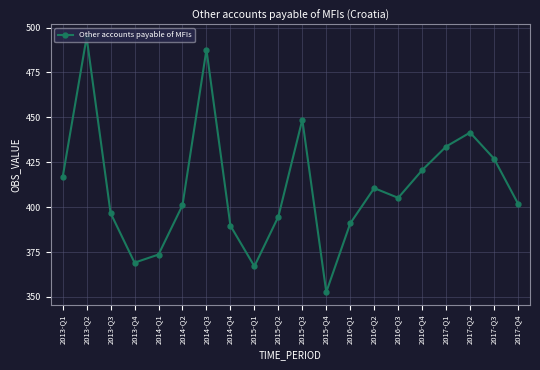

How many points are higher than both their immediate neighbors (excluding endpoints)?

5